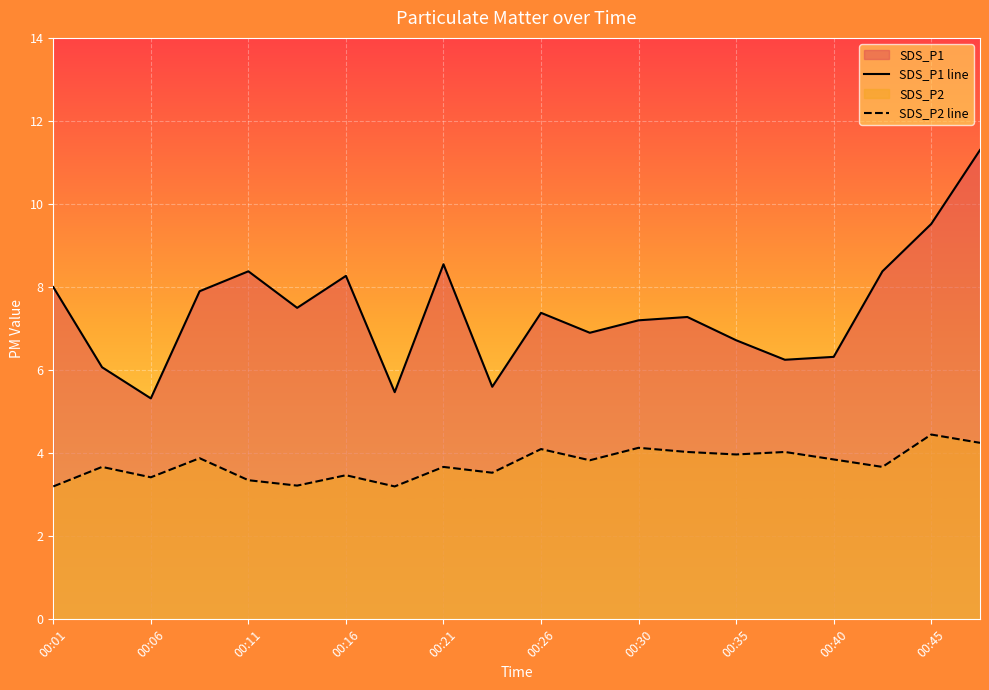

How many values in the SDS_P1 line series exceed 7?

12